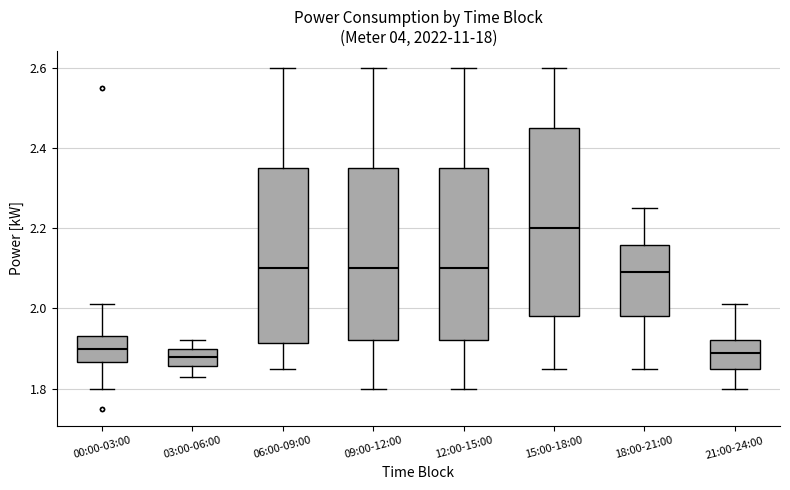

Where is the upper edge of the box for 06:00-09:00 on the y-axis? The values are not printed on the chart, so give them approximately, as read against the axis.

2.36